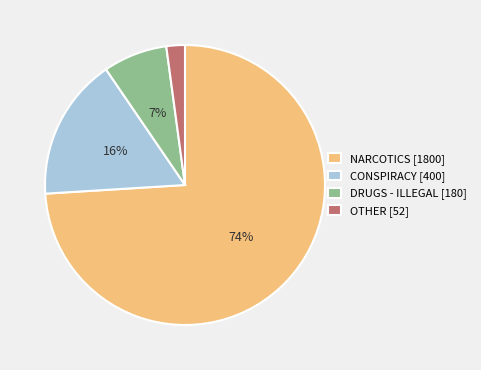

What percentage is the CONSPIRACY [400] slice, to the nearest percent?

16%